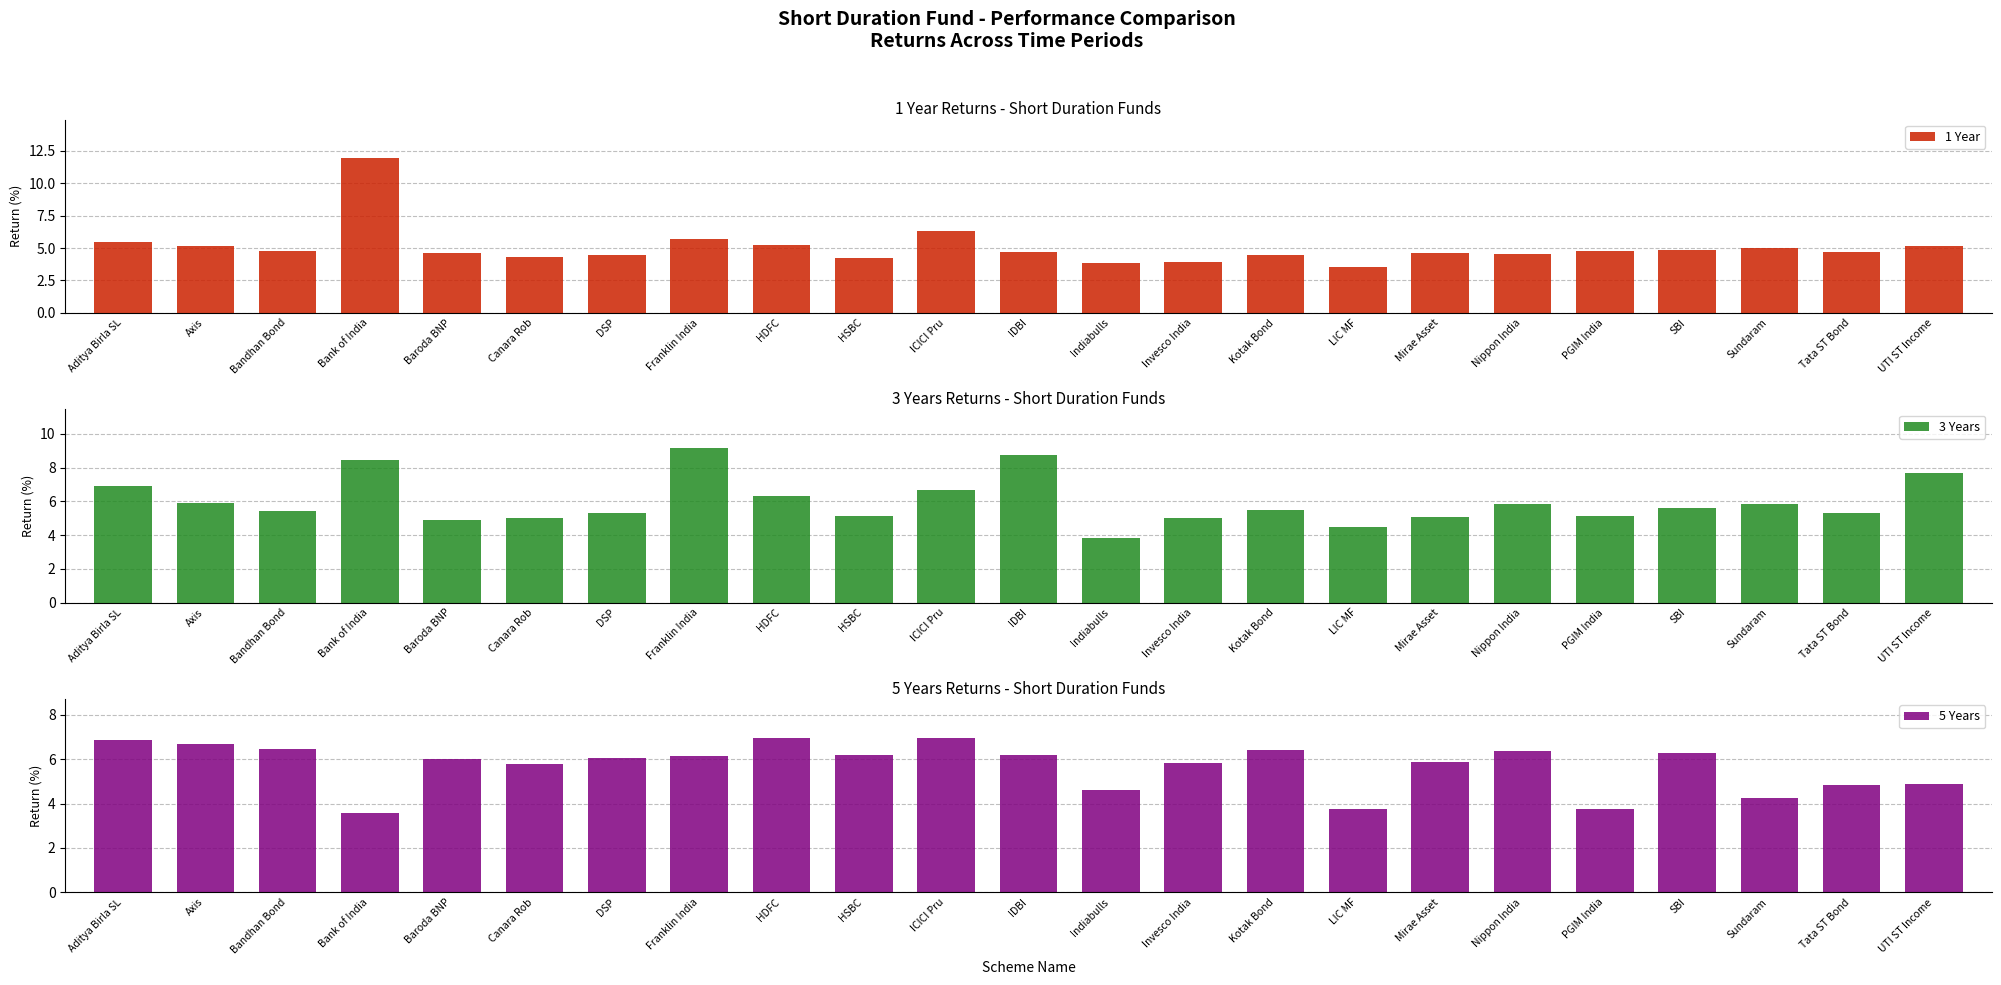

At how many categories does at least one series exceed 8?

3